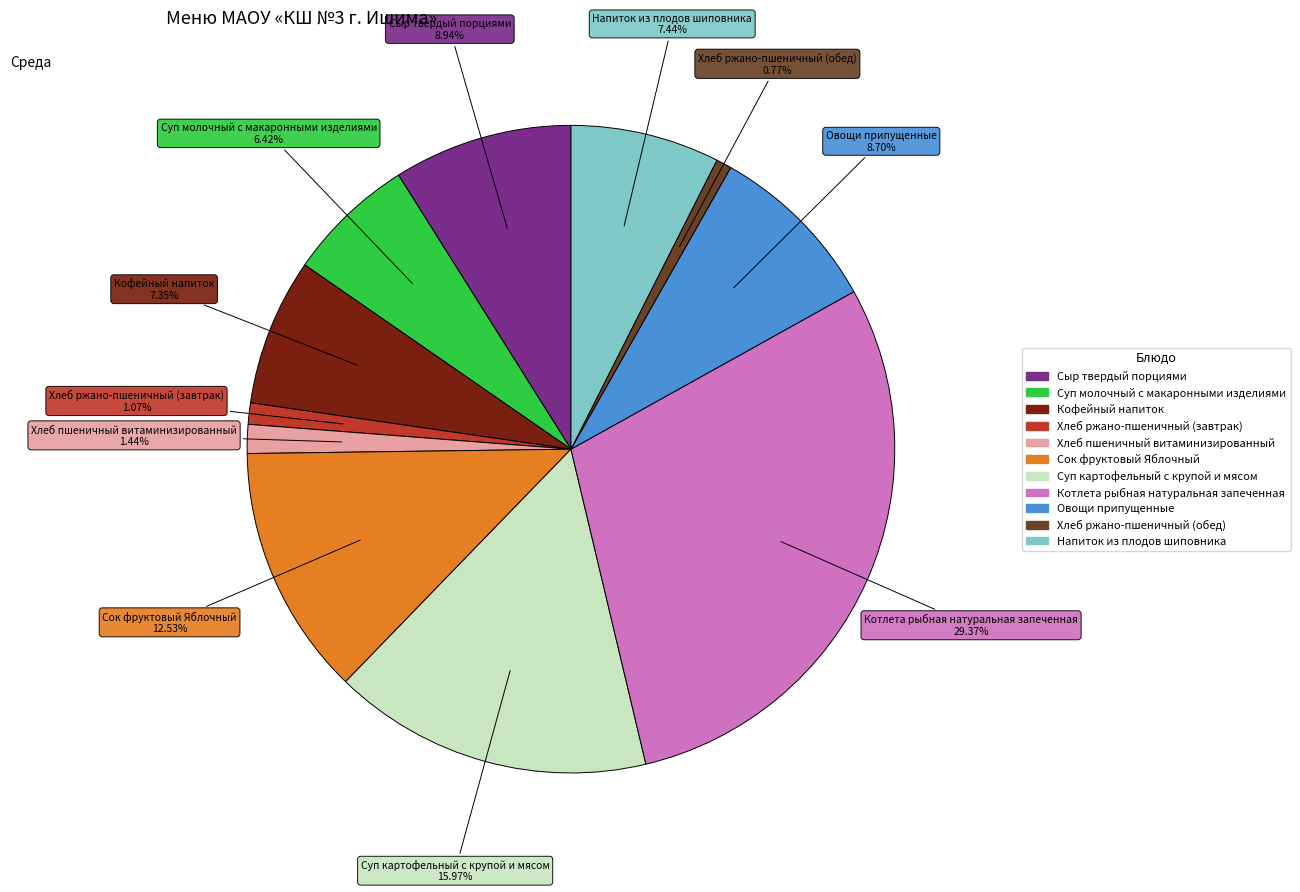

Combined, what portion of the pie is Овощи припущенные and Сыр твердый порциями?

17.6%